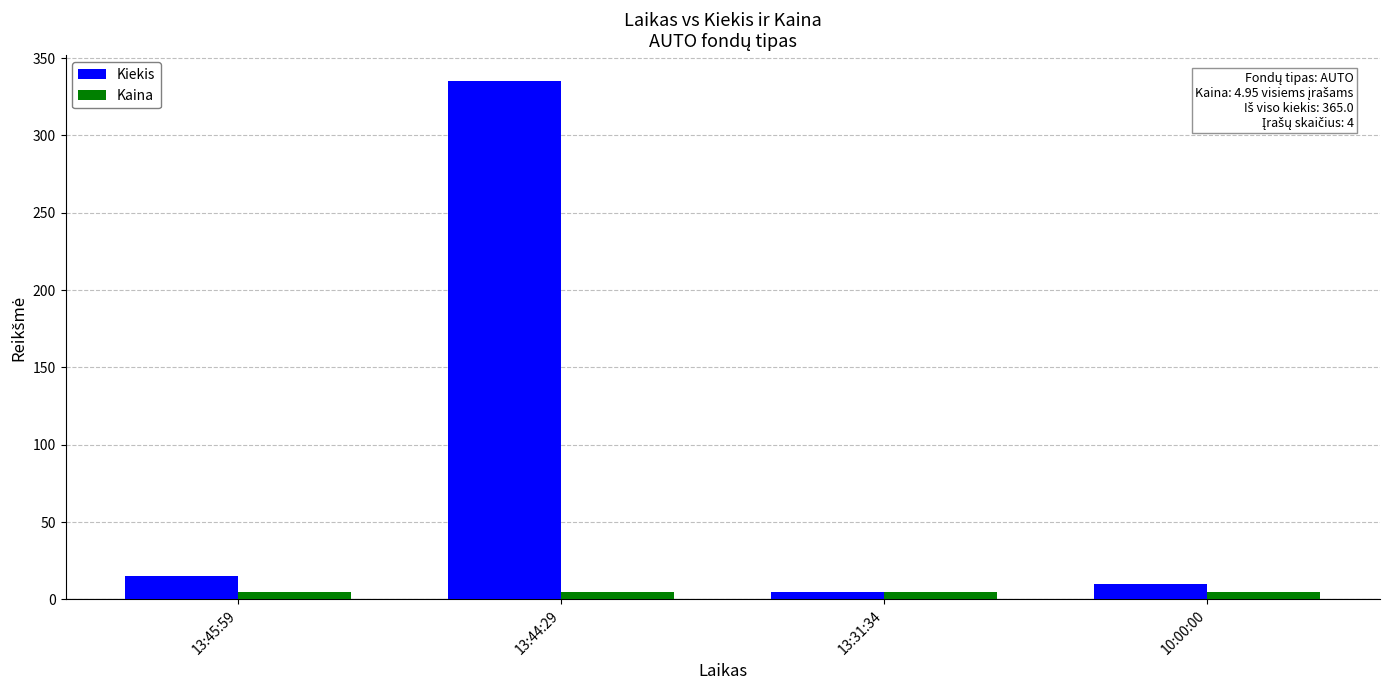

Which series has the largest range (max minus min)?

Kiekis